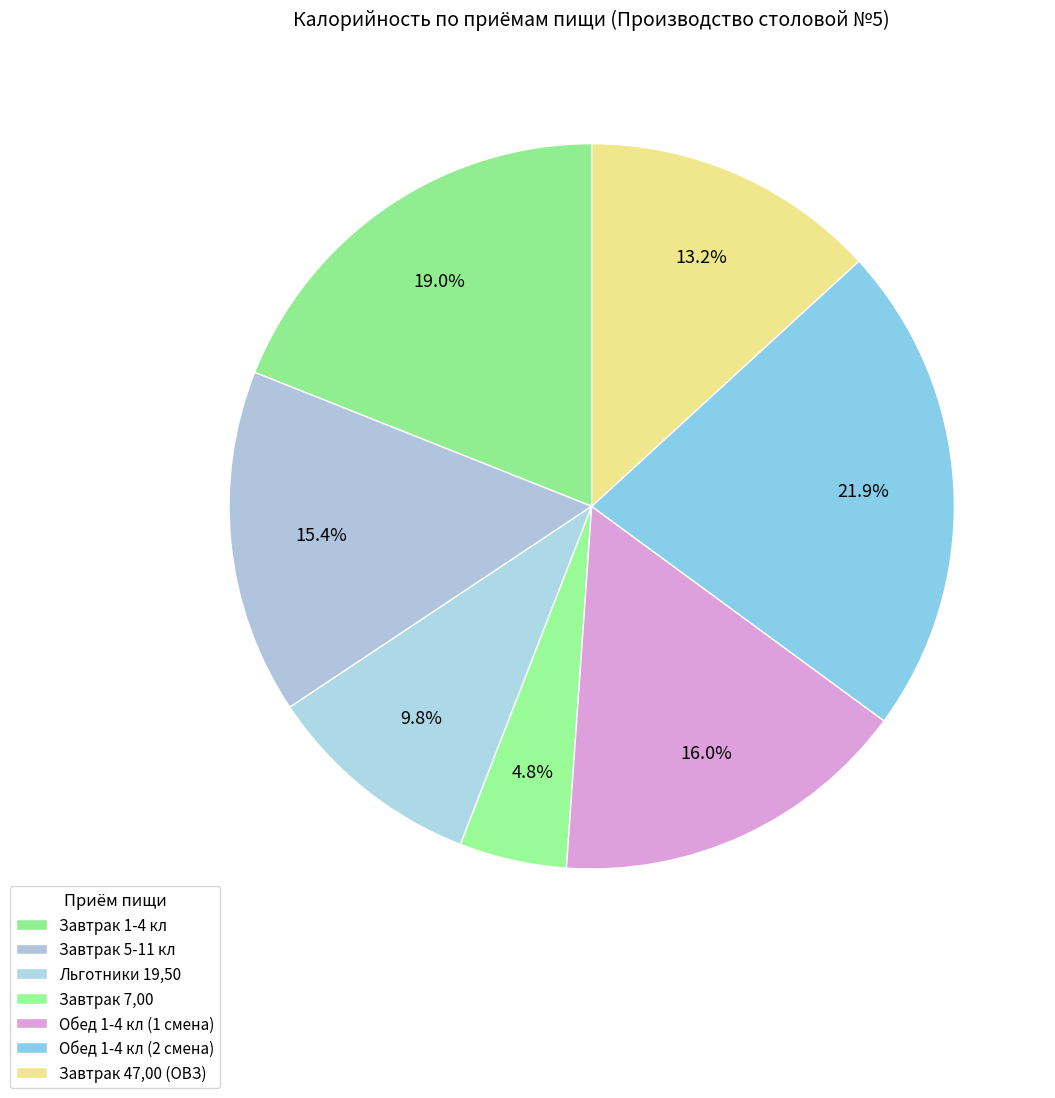

The Завтрак 1-4 кл slice represents 7% of the pie. True or false?

False